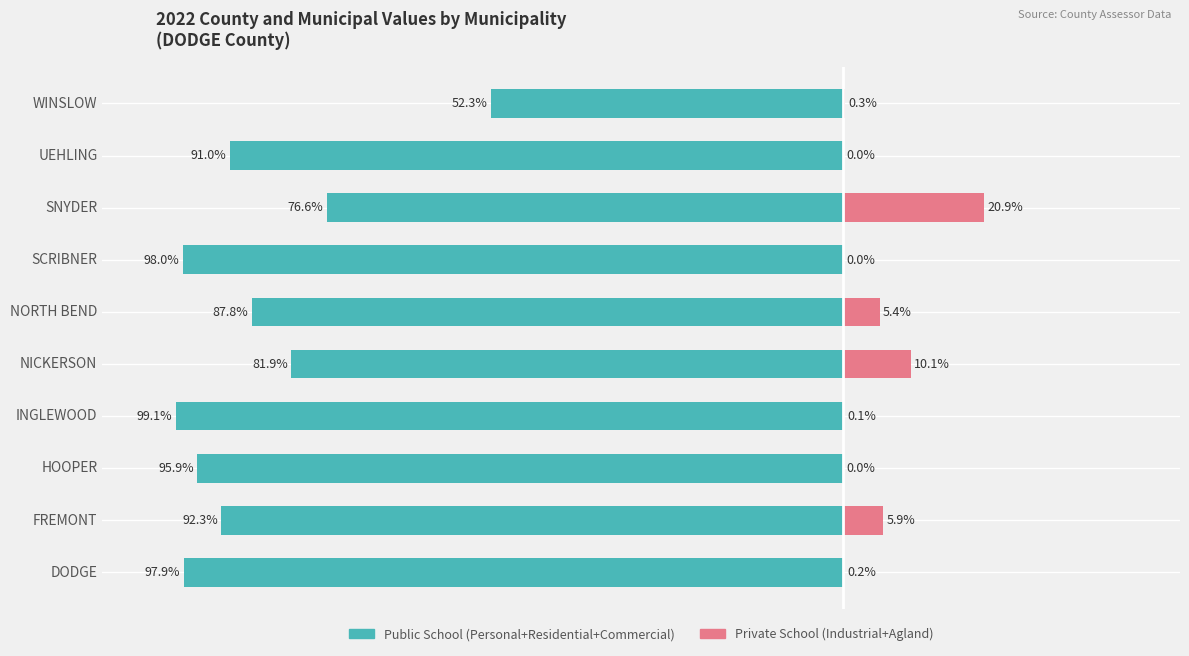

What are all the series names shown in the legend?

Public School, Private School